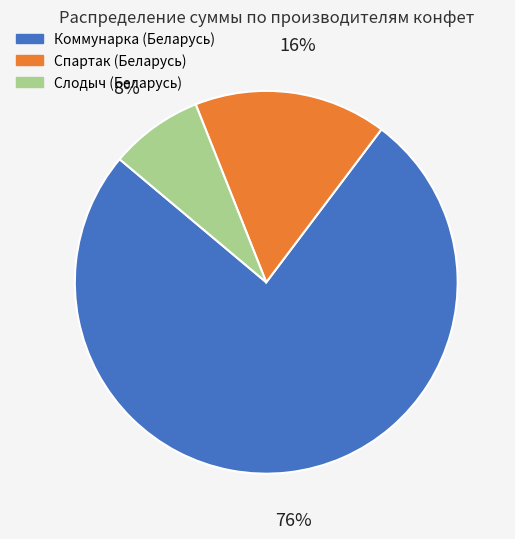

Combined, do Спартак (Беларусь) and Слодыч (Беларусь) account for over 50%?

No